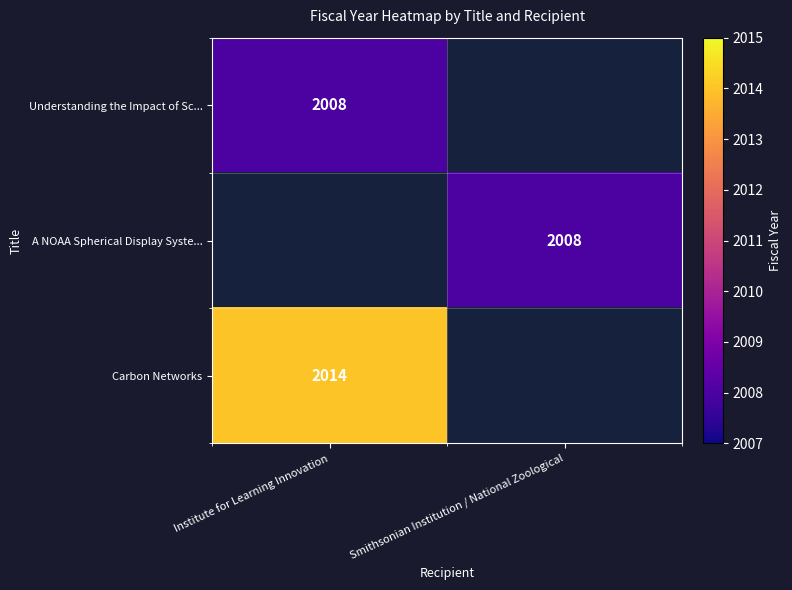

Is the value of Carbon Networks at Institute for Learning Innovation greater than the value of Understanding the Impact of Sc... at Institute for Learning Innovation?

Yes